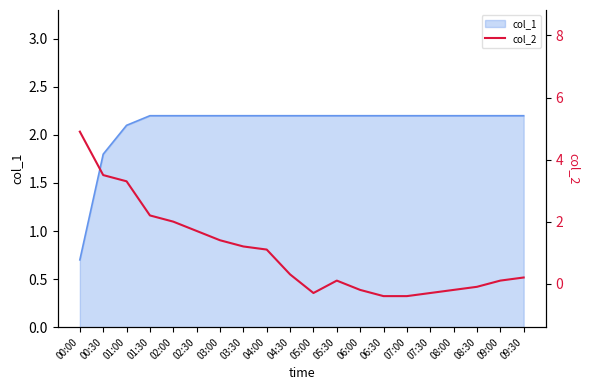

Where is the data nearest to the value 2?

02:00